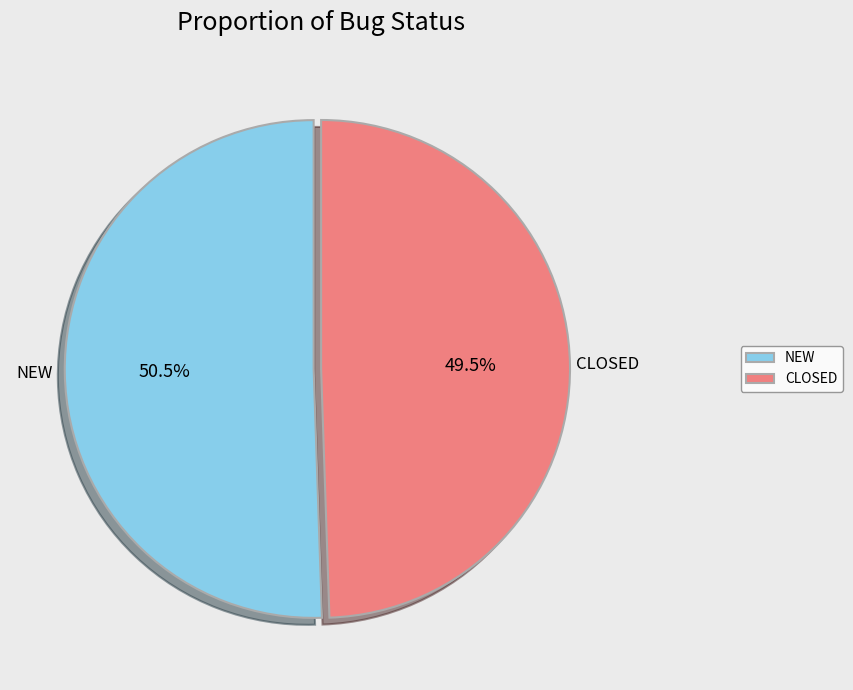

To the nearest percent, what is the combined percentage of NEW and CLOSED?

100%